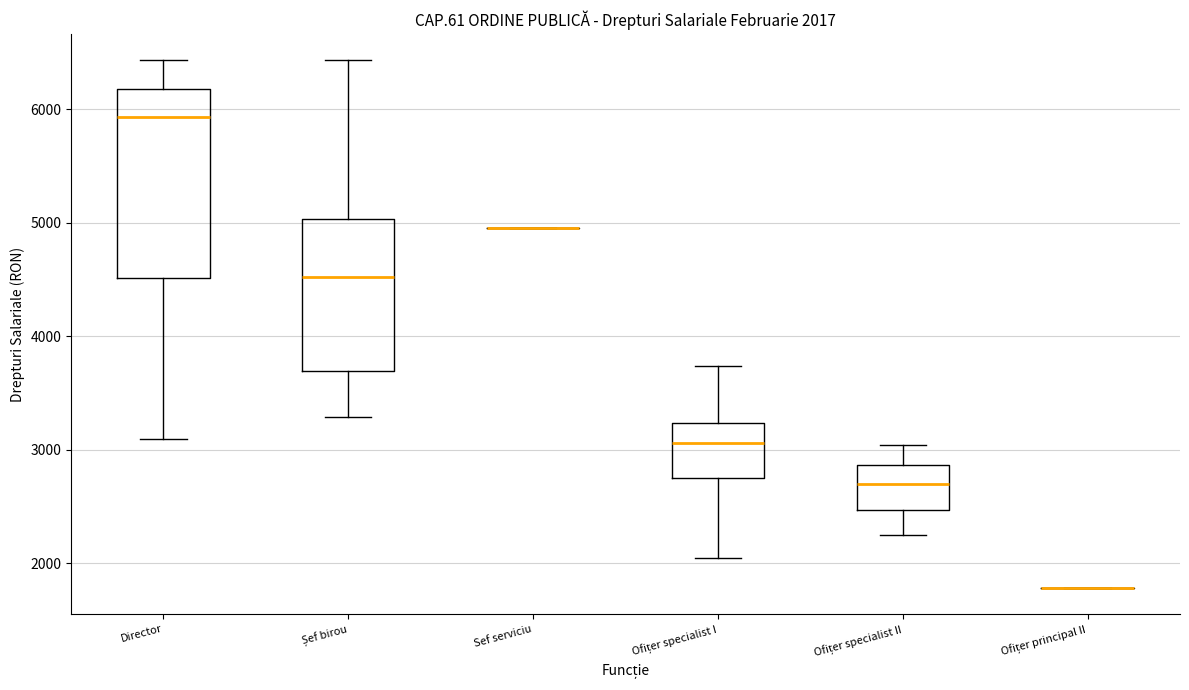

Which box is the tallest, from its lower edge to its upper edge?

Director